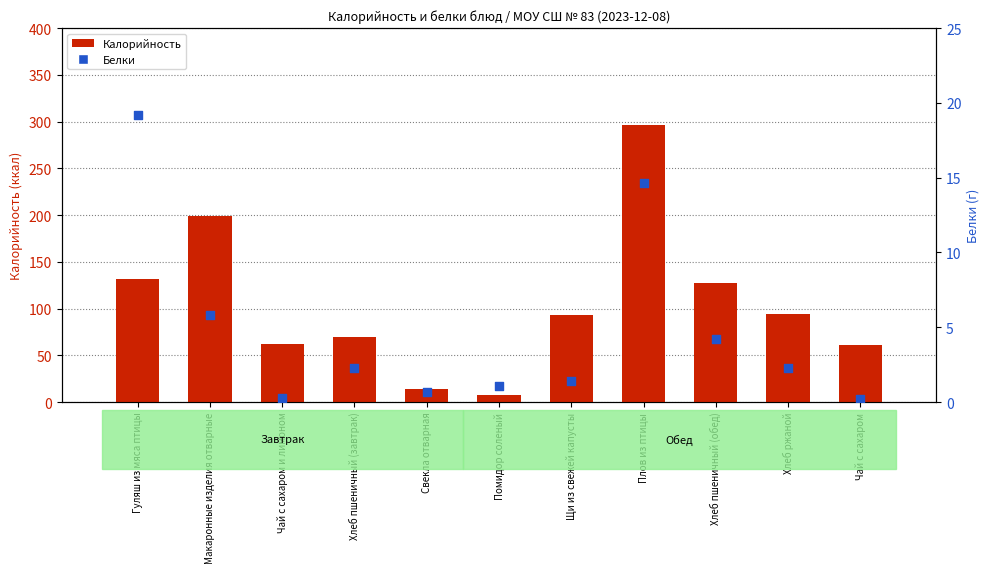

At which category is the sum across all series the highest?

Плов из птицы